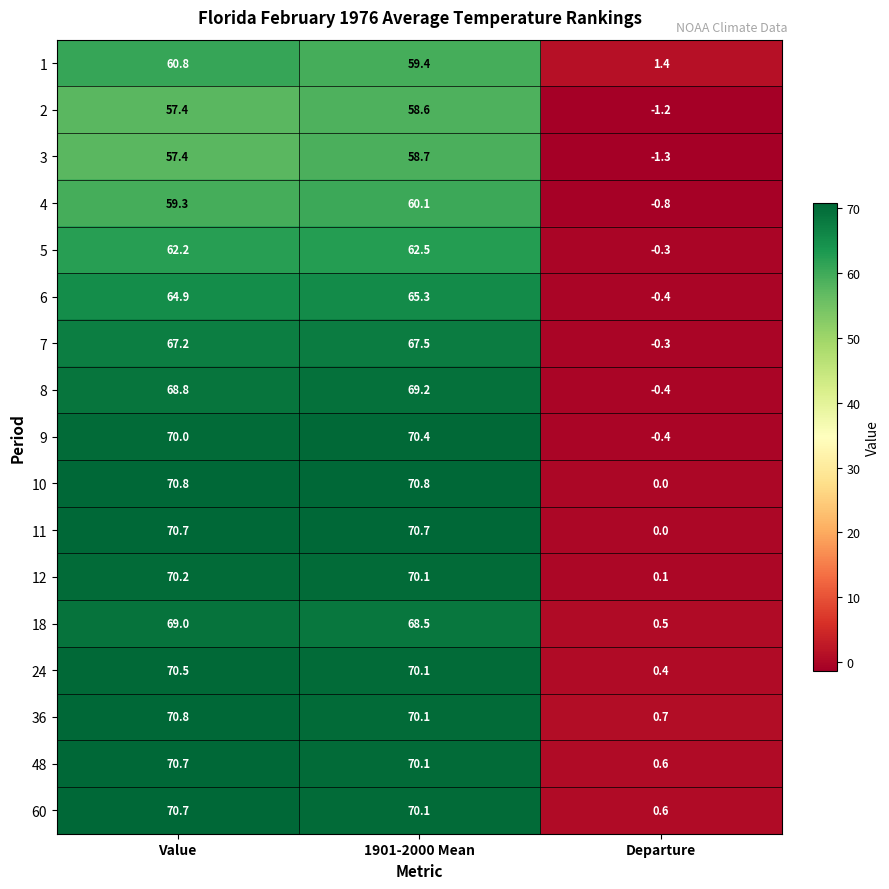

What is the sum of the 18 values at Value and 1901-2000 Mean?

137.5